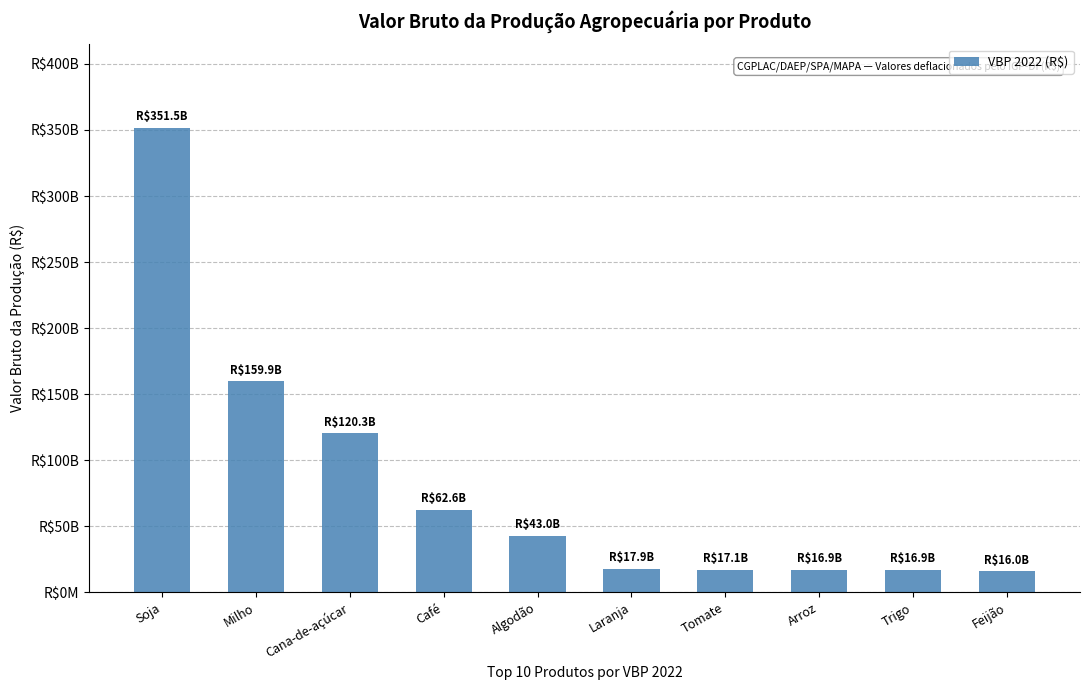

Are the bars horizontal?

No